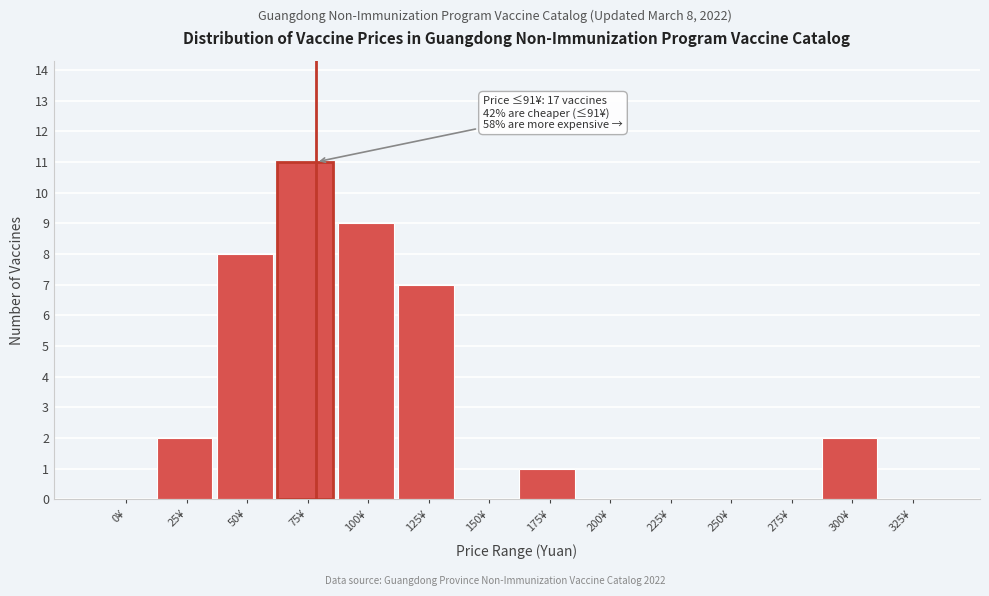

Reading right to left, extract all data points from this chart.

325¥=0	300¥=2	275¥=0	250¥=0	225¥=0	200¥=0	175¥=1	150¥=0	125¥=7	100¥=9	75¥=11	50¥=8	25¥=2	0¥=0